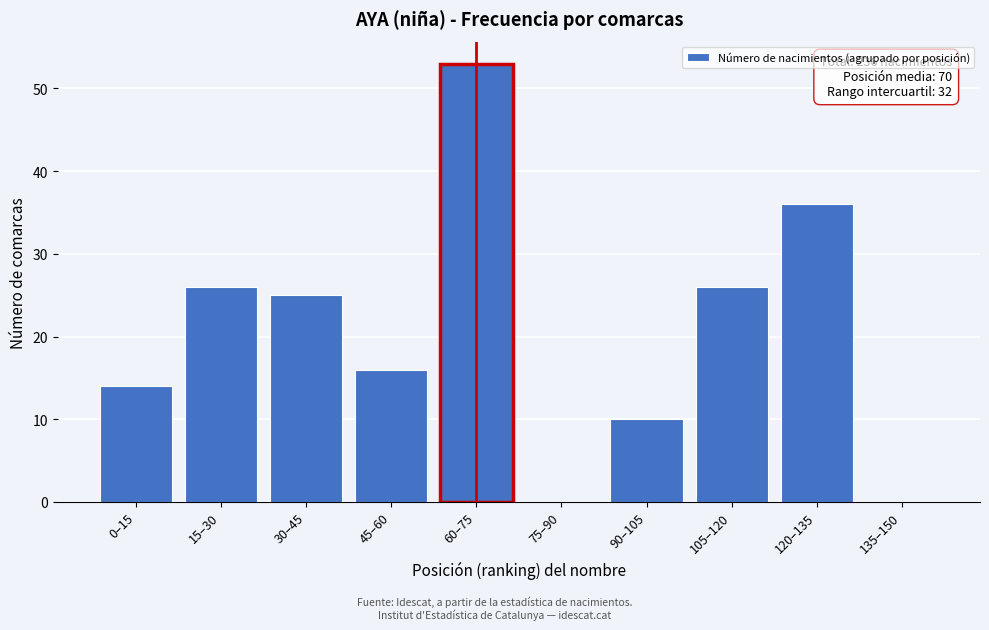

Reading left to right, transcribe all the data shown in this chart.

0–15=14	15–30=26	30–45=25	45–60=16	60–75=53	75–90=0	90–105=10	105–120=26	120–135=36	135–150=0